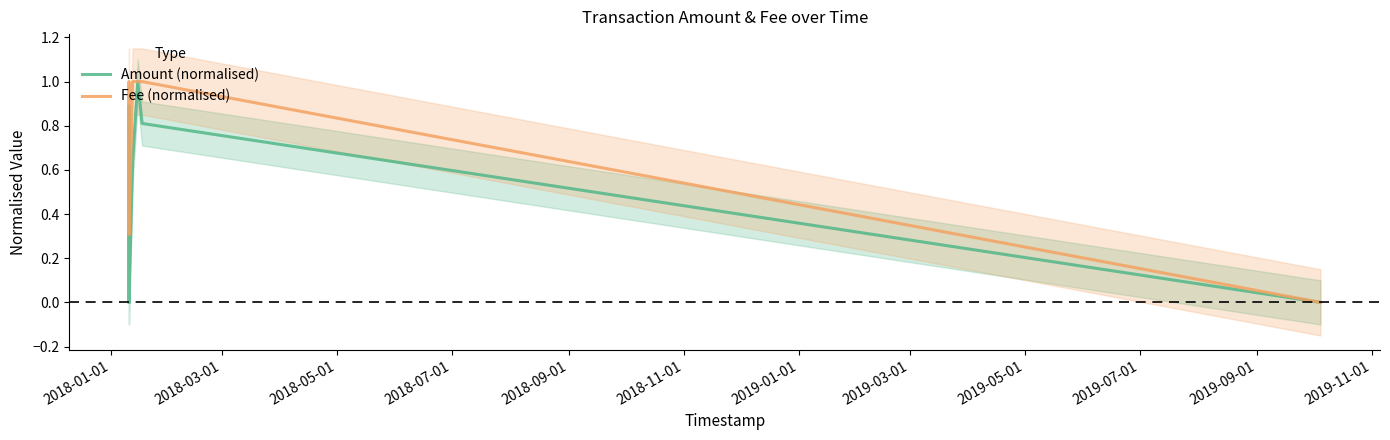

Which series has the widest spread of values?

Amount (normalised)